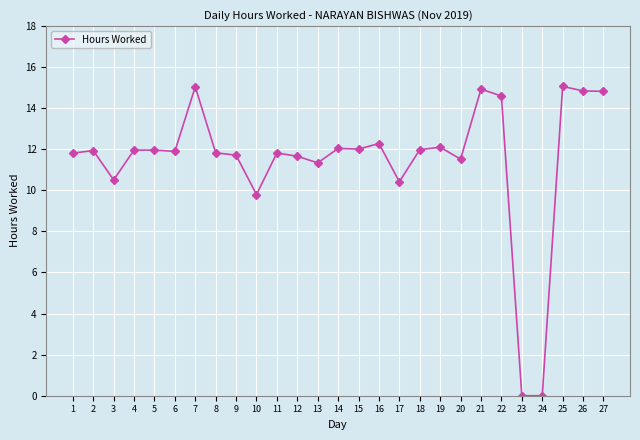

Where is the data nearest to the value 7?

10